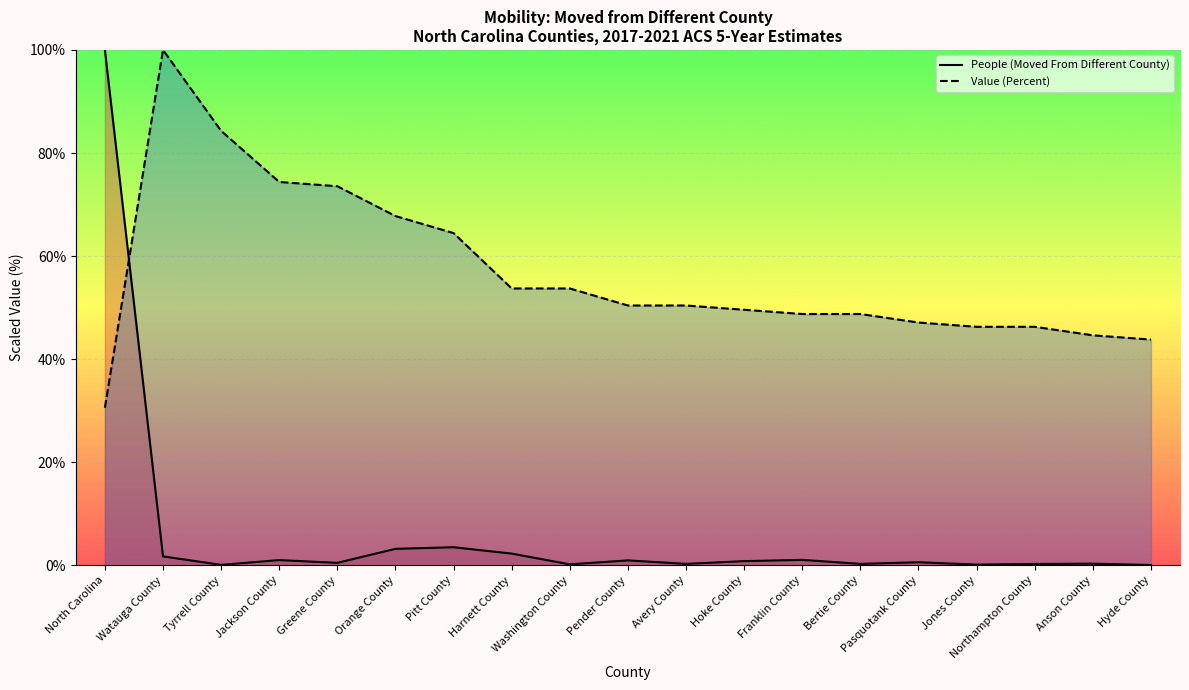

Where is the first local maximum for Value (Percent)?

Watauga County